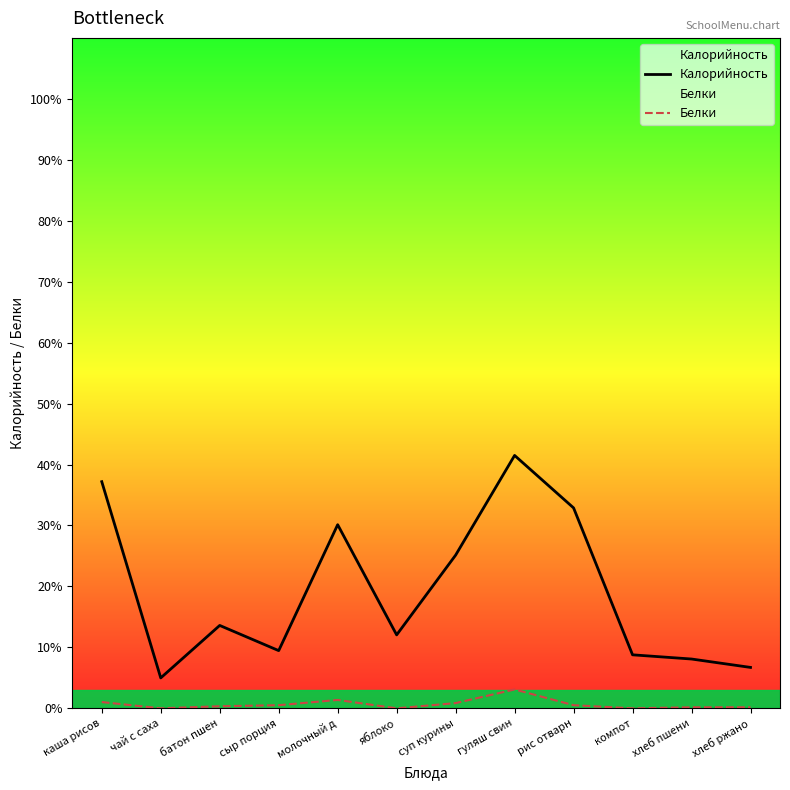

What is the label of the 1st point from the right?

хлеб ржано